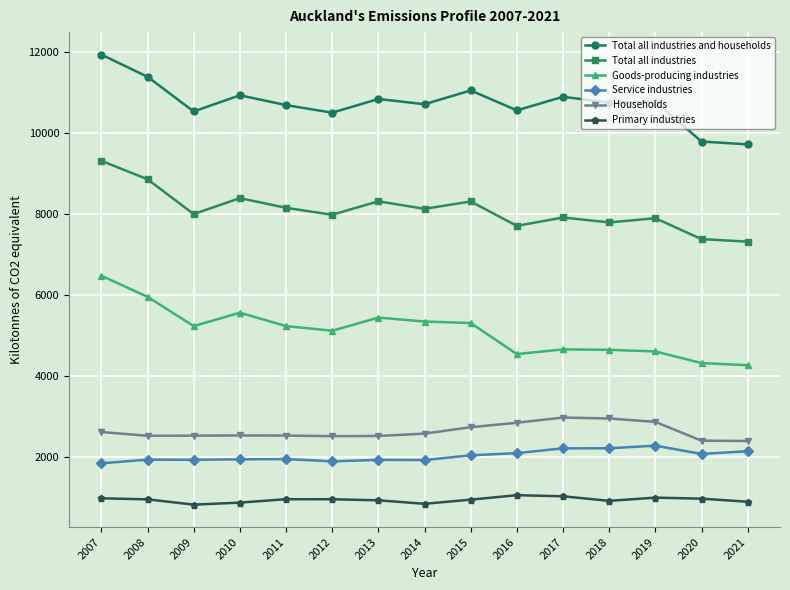

True or false: Goods-producing industries and Service industries intersect in this chart.

False